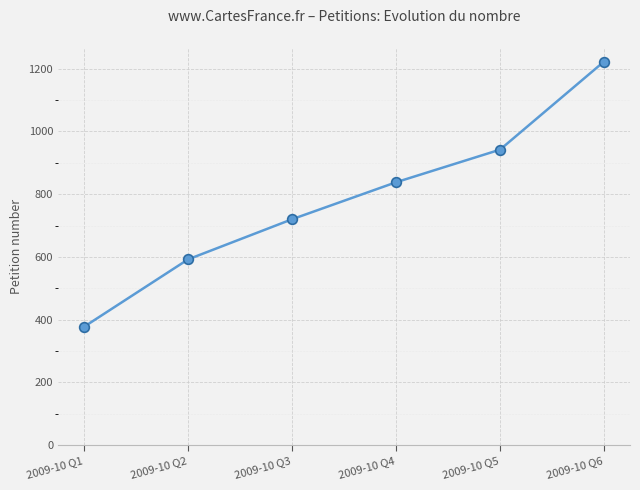

What is the sum of all values?

4692